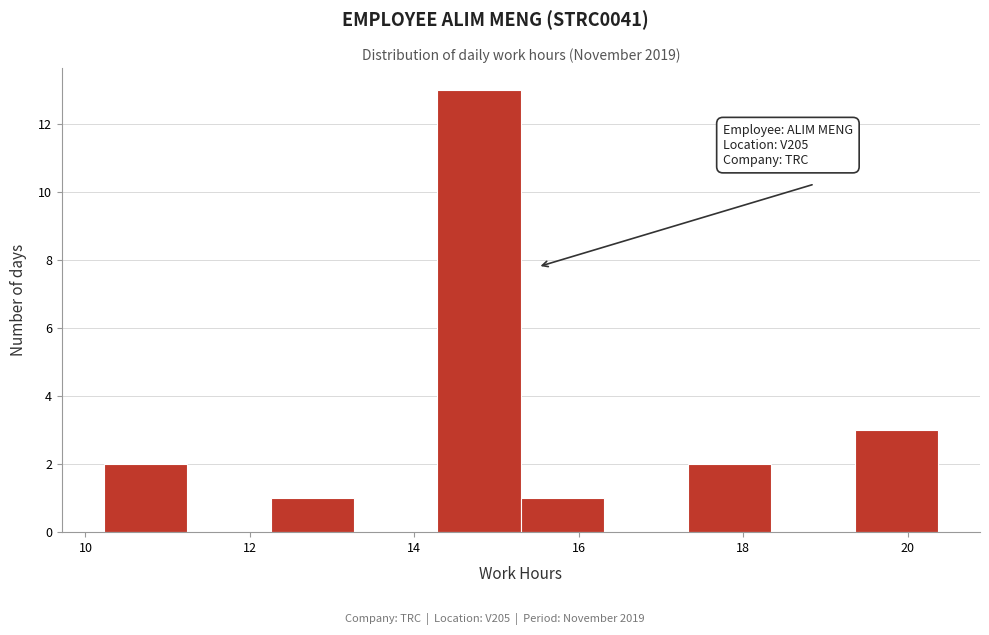

Which range on the x-axis has the tallest bar?

14.2 to 15.2